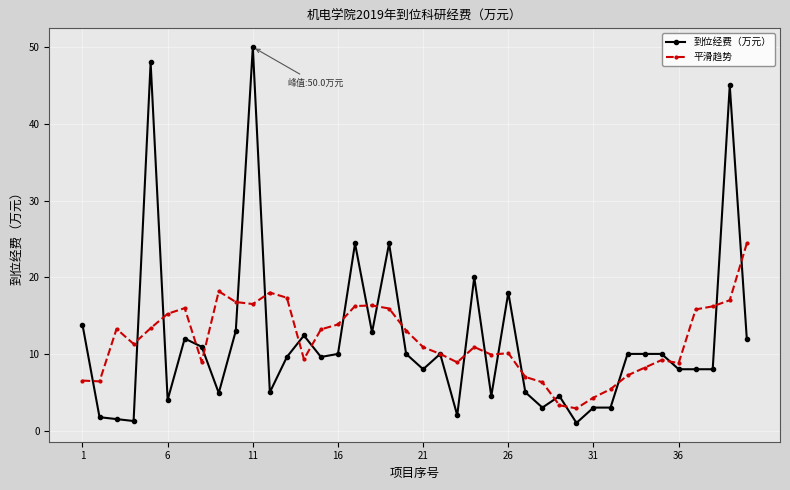

Rank the series by their maximum value, from lowest to highest.

平滑趋势, 到位经费（万元）